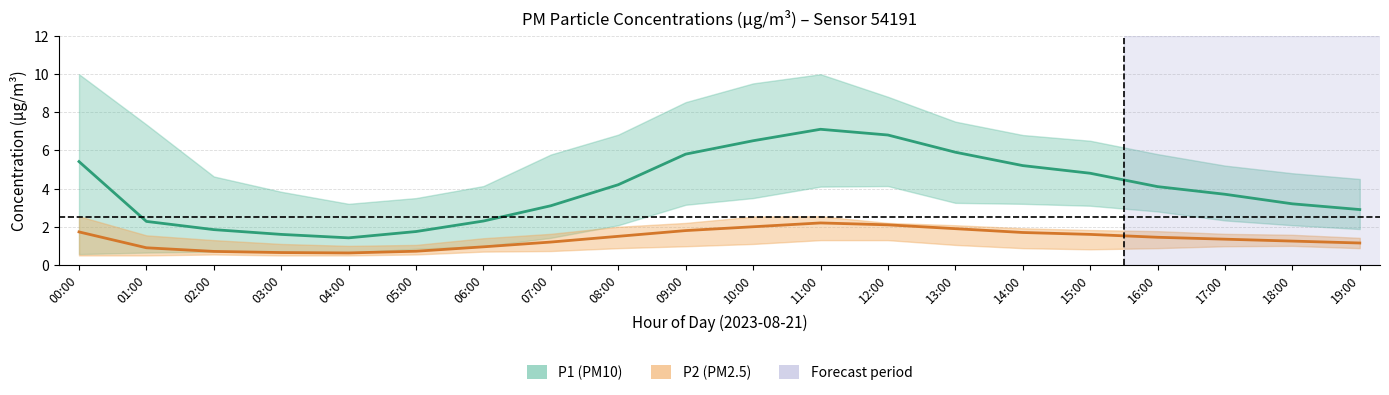

What is the sum of the P2 (mean) values at 16:00 and 14:00?

3.1